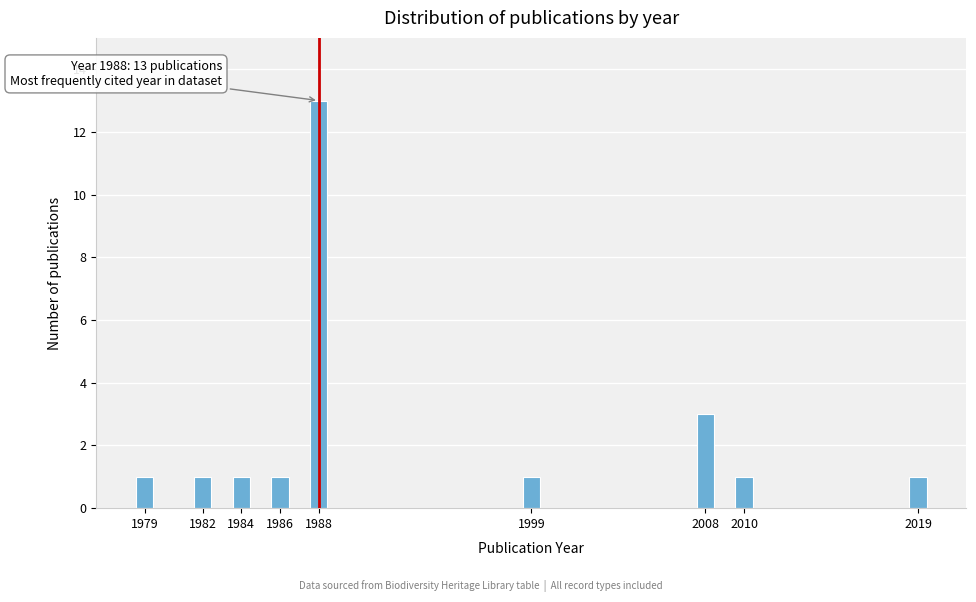

Reading left to right, what are all the values shown in this chart?

1979=1	1982=1	1984=1	1986=1	1988=13	1999=1	2008=3	2010=1	2019=1